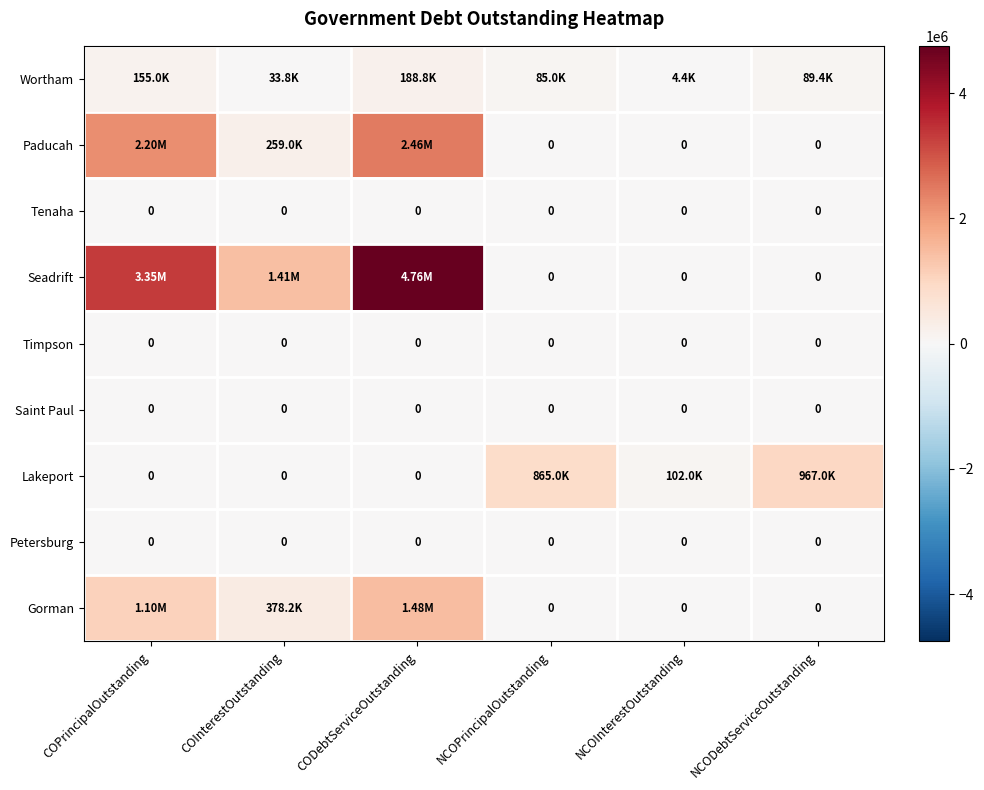

What is the total value across all series at NCODebtServiceOutstanding?

1056388.0